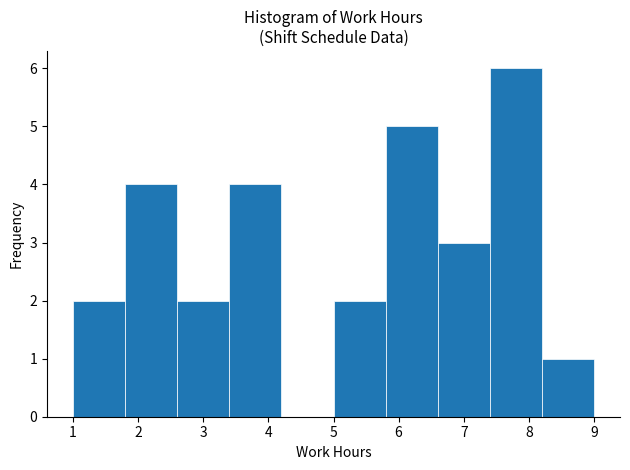

Which range on the x-axis has the tallest bar?

7.4 to 8.2